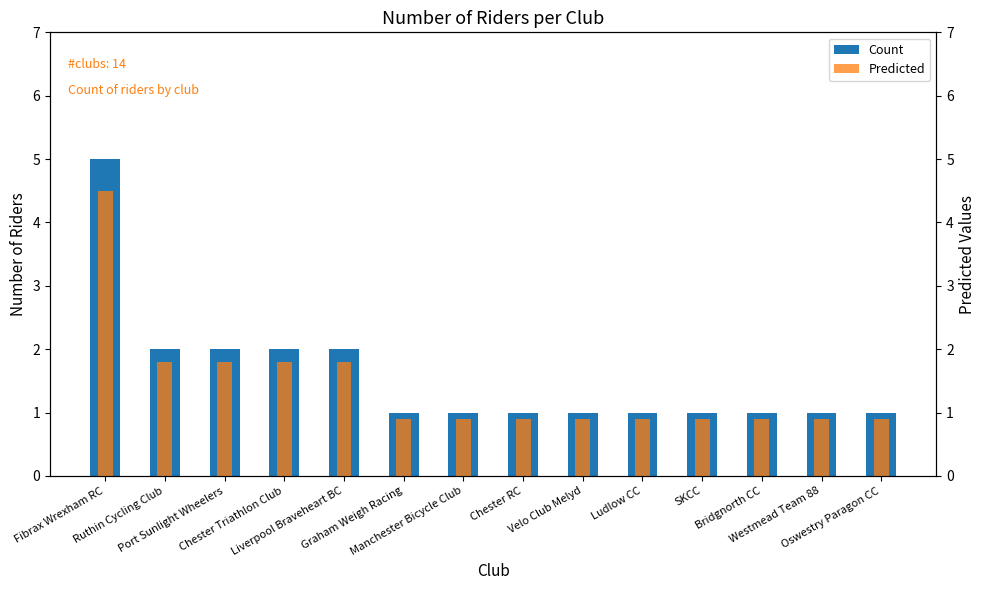

What is the label of the 2nd bar from the left?

Ruthin Cycling Club